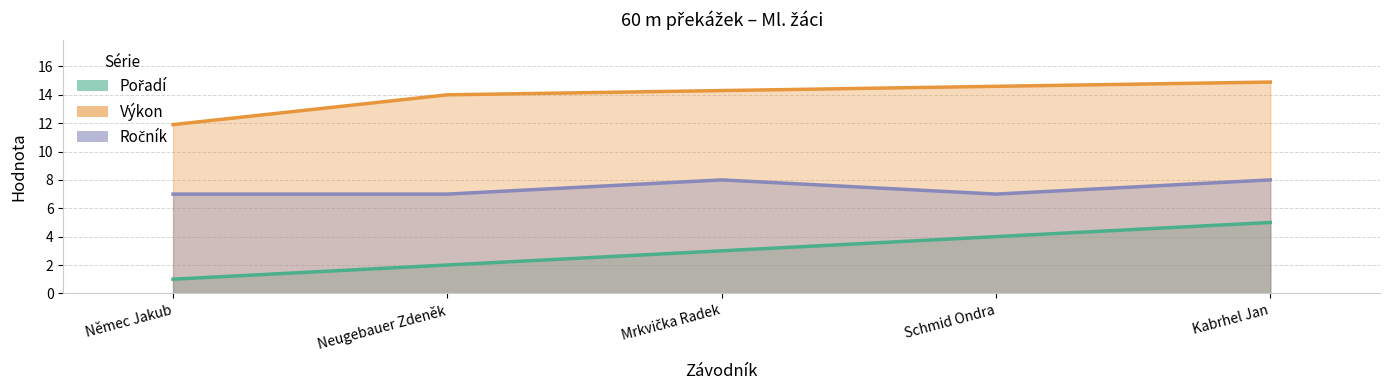

Does the chart display data point markers on the line(s)?

No